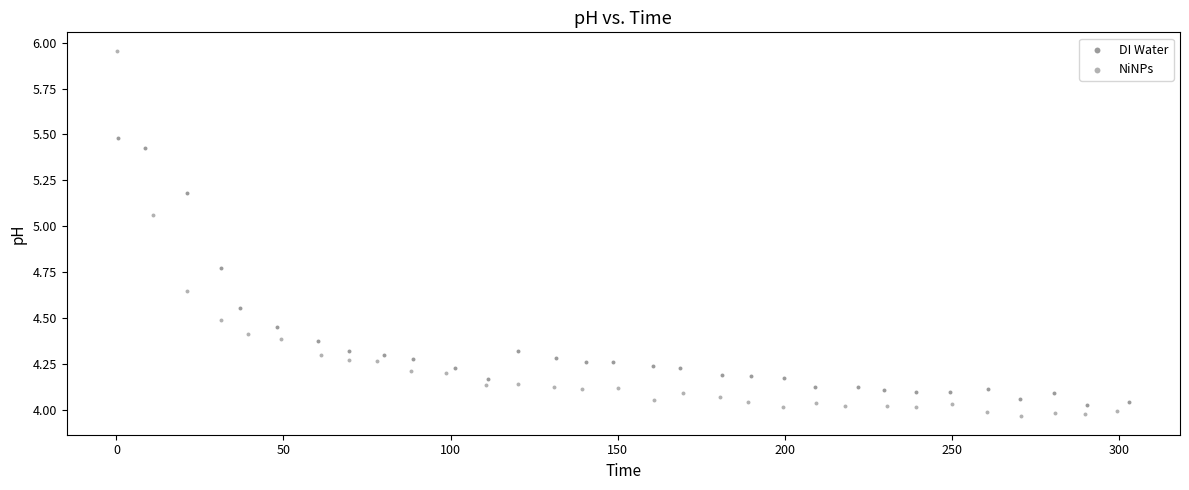

Which series contains the highest Y value?

NiNPs